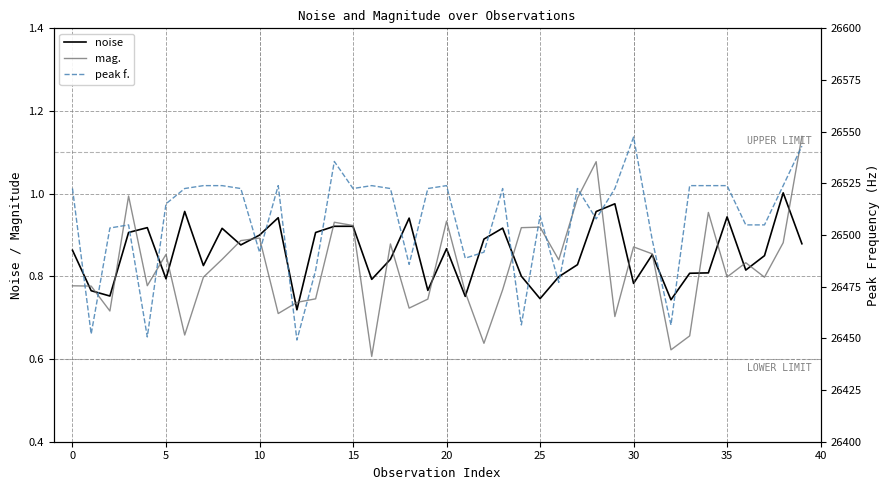

Which category has the highest value across all series?

30